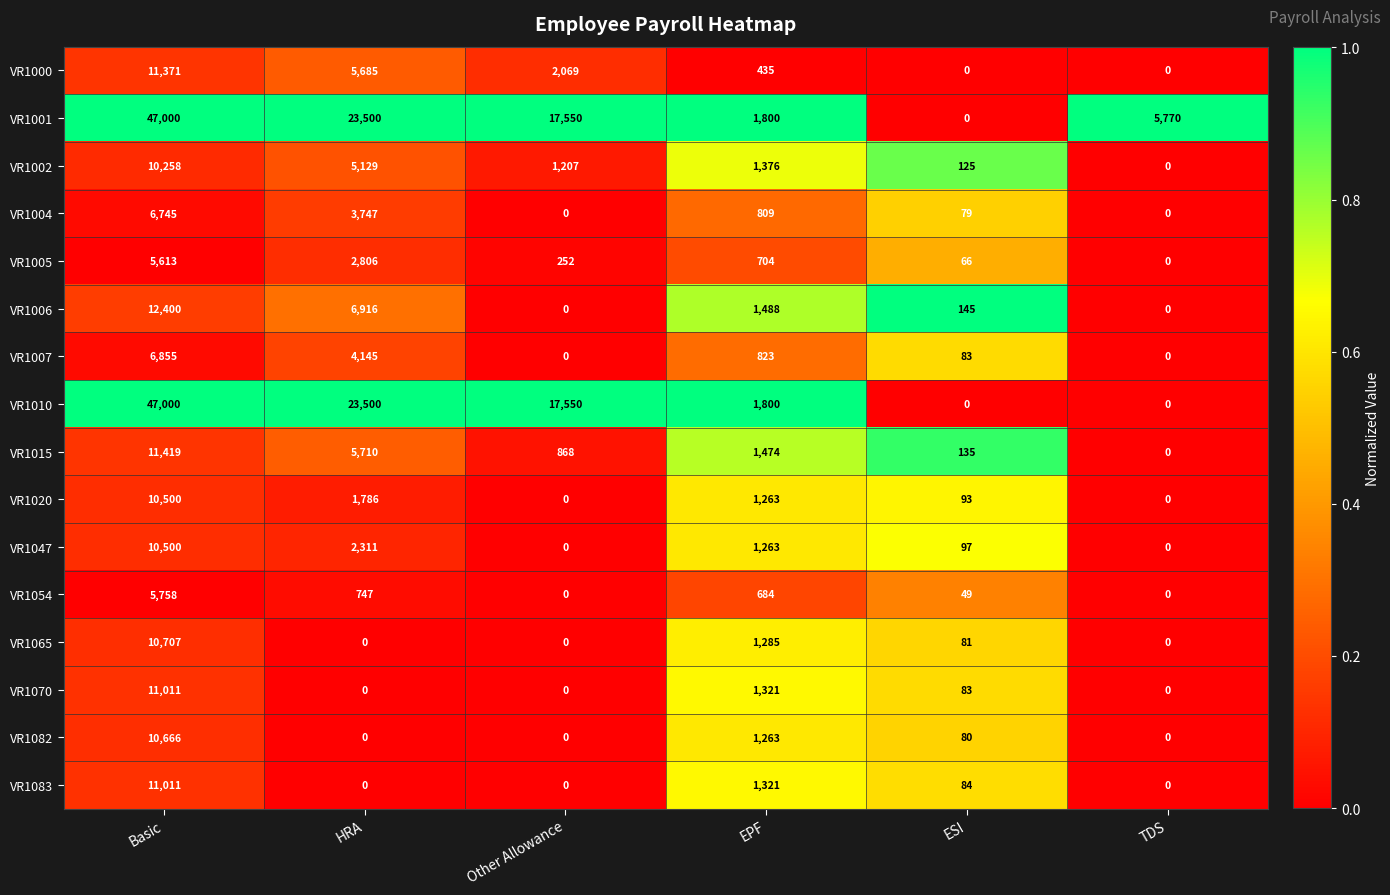

How many data points in VR1065 are less than 81?

3